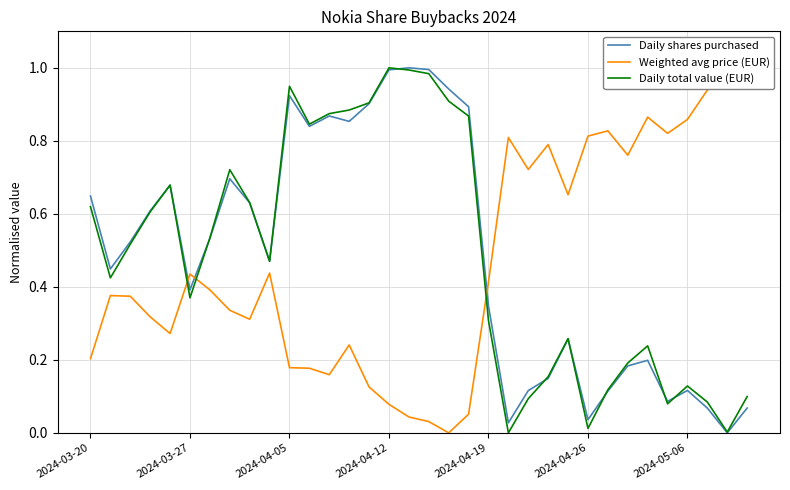

The Daily shares purchased series shows 0.1 at 2024-04-26. True or false?

False